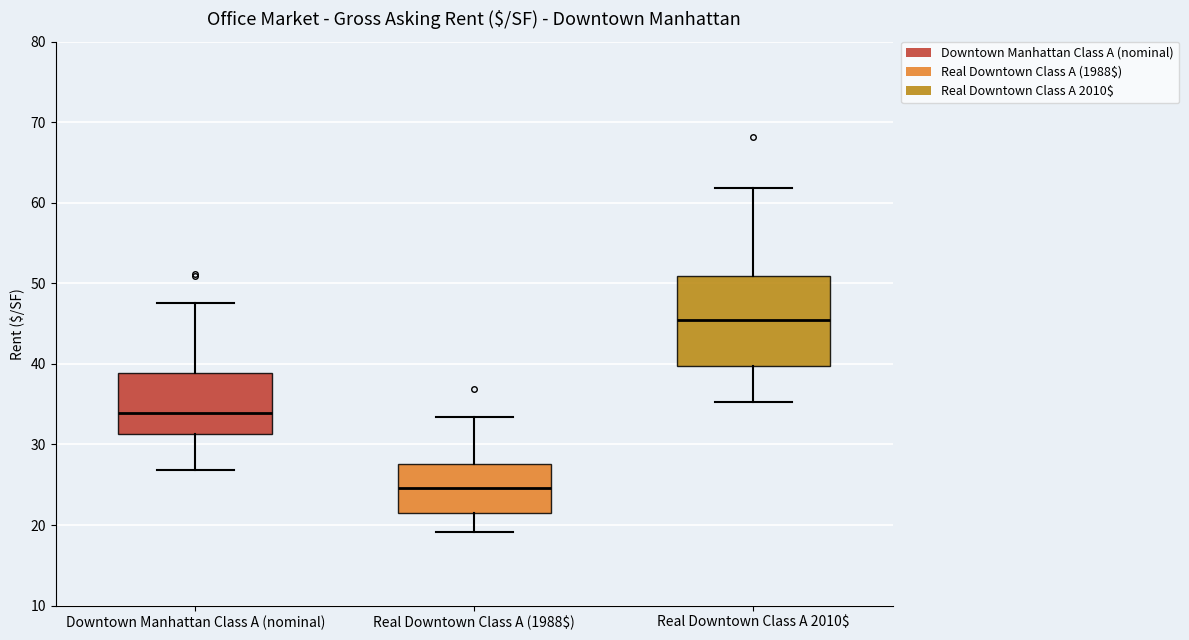

Reading left to right, read every box against the y-axis: the position of its median line, the range the box covers, and the ends of its whiskers. The values are not printed on the chart, so give them approximately, as read against the axis.

Downtown Manhattan Class A (nominal): median 34, box 31 to 39, whiskers 27 to 48
Real Downtown Class A (1988$): median 25, box 21 to 28, whiskers 19 to 33
Real Downtown Class A 2010$: median 45, box 40 to 51, whiskers 35 to 62